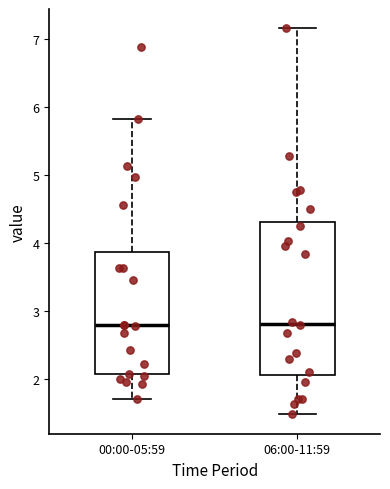

Reading left to right, read every box against the y-axis: the position of its median line, the range the box covers, and the ends of its whiskers. The values are not printed on the chart, so give them approximately, as read against the axis.

00:00-05:59: median 2.8, box 2.1 to 3.9, whiskers 1.7 to 5.8
06:00-11:59: median 2.8, box 2.1 to 4.3, whiskers 1.5 to 7.2